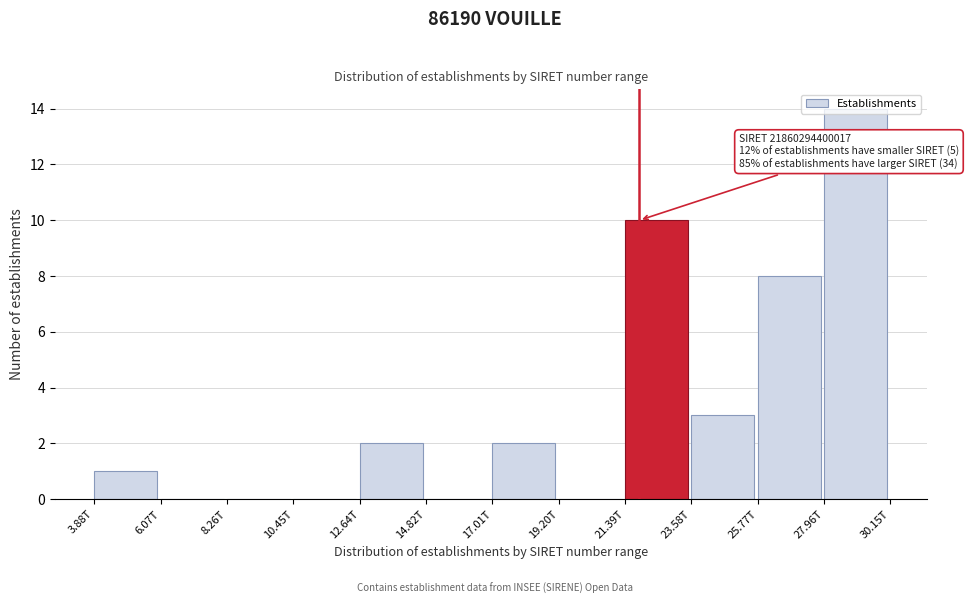

Which category has the highest value across all series?

27.96T